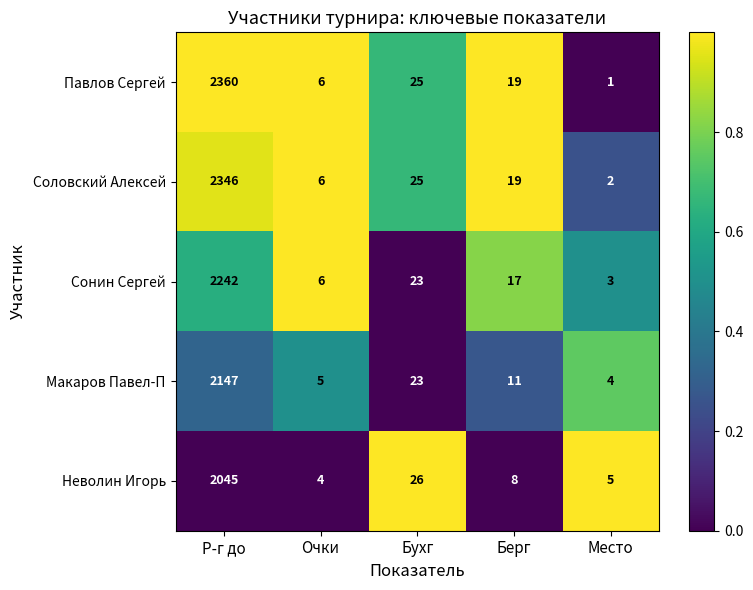

List the series in order of their peak value, highest first.

Павлов Сергей, Соловский Алексей, Сонин Сергей, Макаров Павел-П, Неволин Игорь